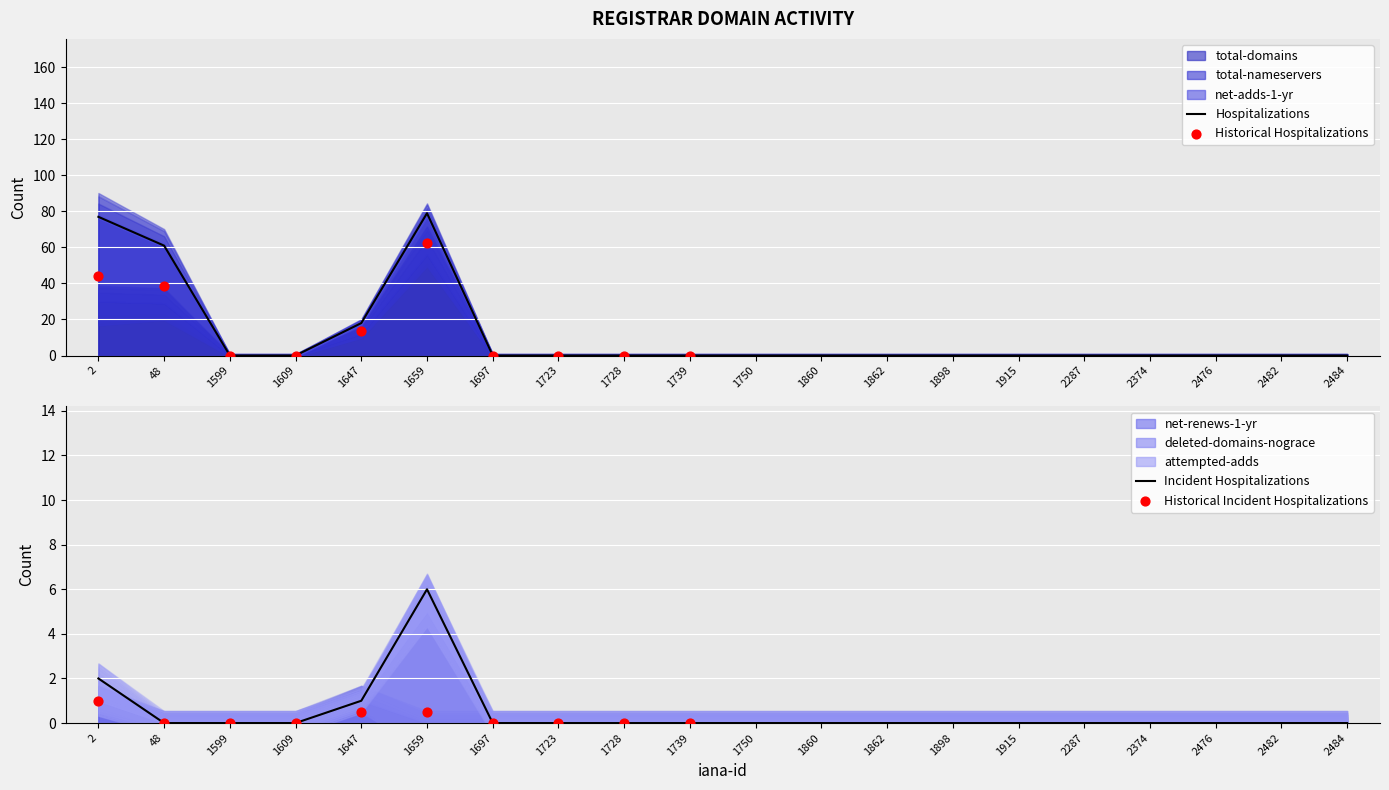

Is the value of net-renews-1-yr at 2 greater than the value of attempted-adds at 2?

No